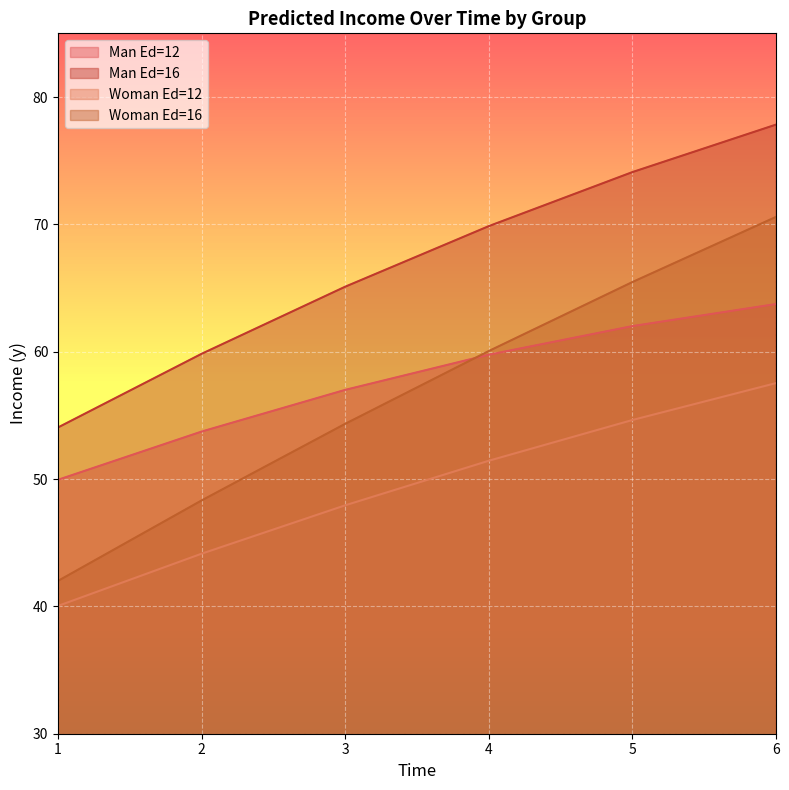

Reading left to right, list all the values displayed in this chart.

Man Ed=12: 1=49.9	2=53.7	3=57.0	4=59.8	5=62.0	6=63.7
Man Ed=16: 1=54.0	2=59.8	3=65.1	4=69.9	5=74.1	6=77.8
Woman Ed=12: 1=40.0	2=44.1	3=47.9	4=51.4	5=54.6	6=57.5
Woman Ed=16: 1=42.0	2=48.3	3=54.3	4=60.1	5=65.5	6=70.6